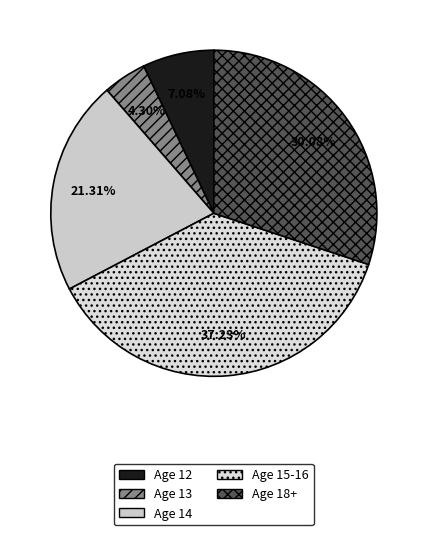

Count the number of slices in the pie.

5